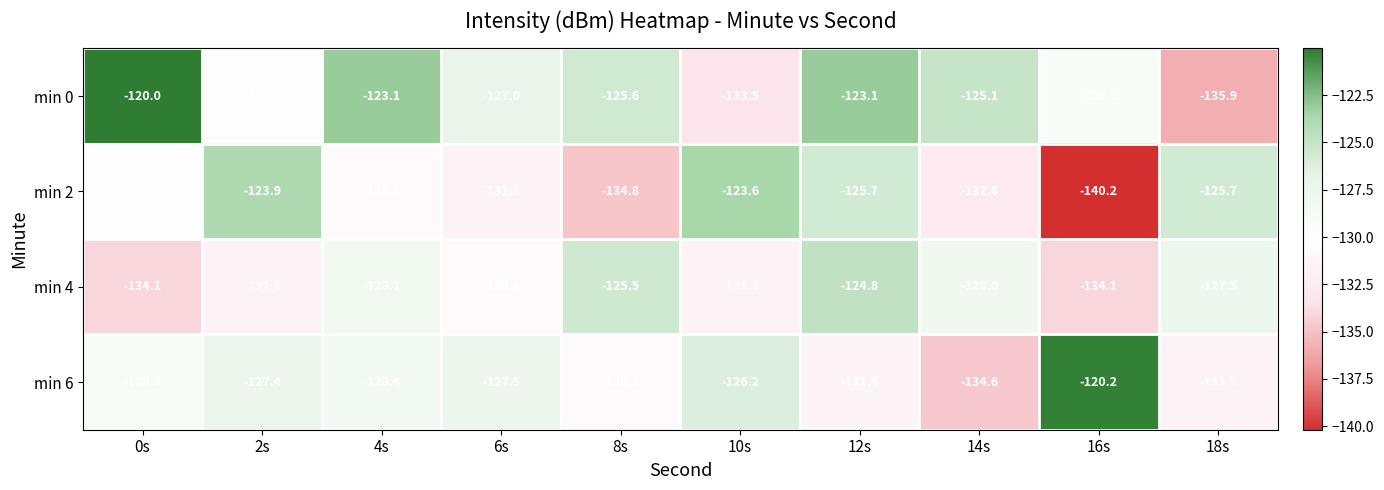

The min 6 series shows -217.0 at 12s. True or false?

False